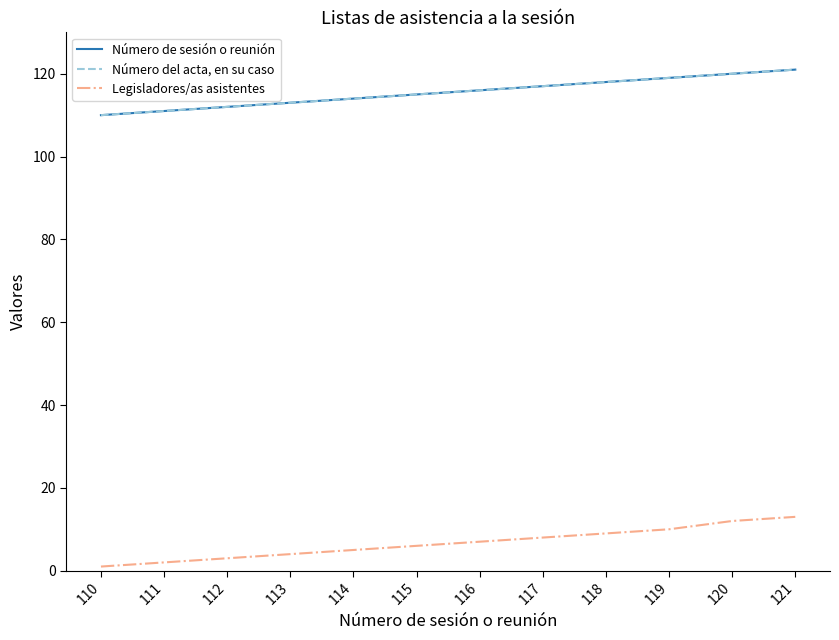

Does the chart have visible grid lines?

No